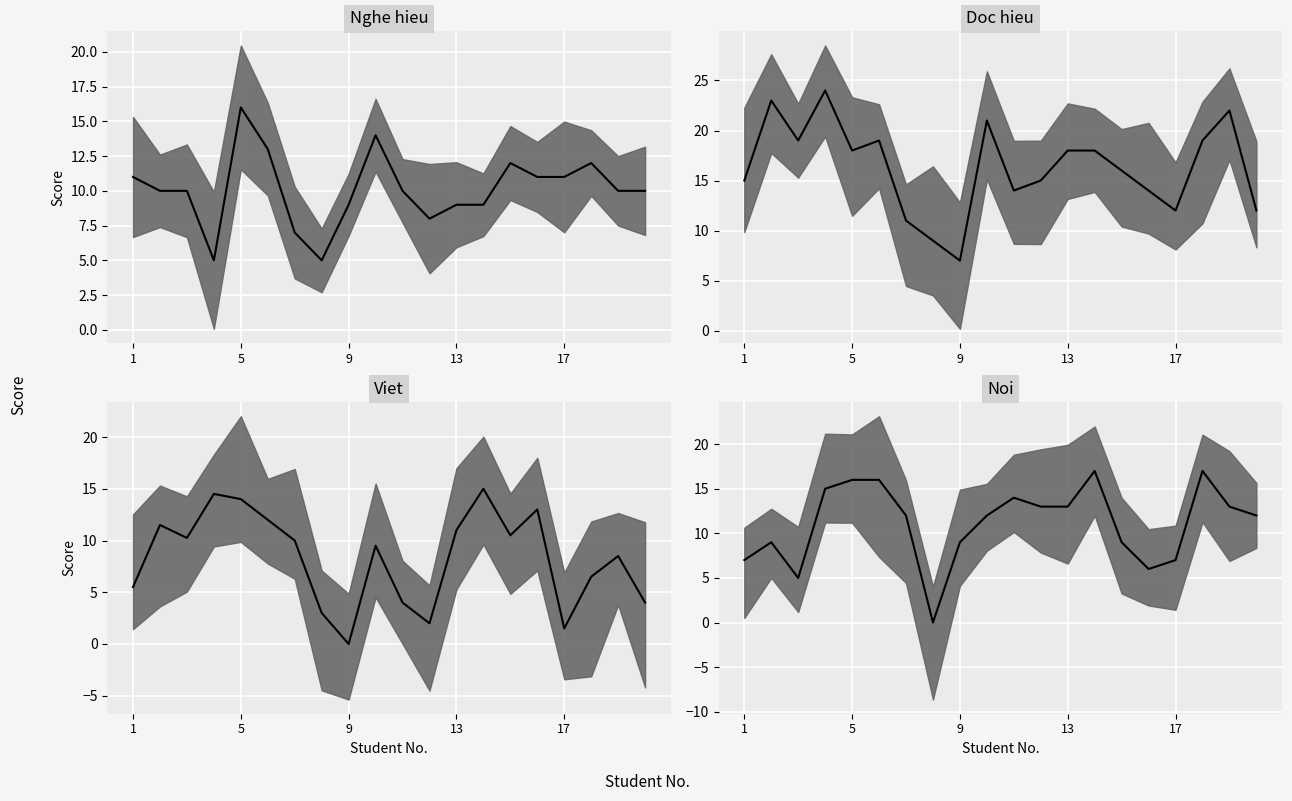

At which label is Noi closest to 8?

1